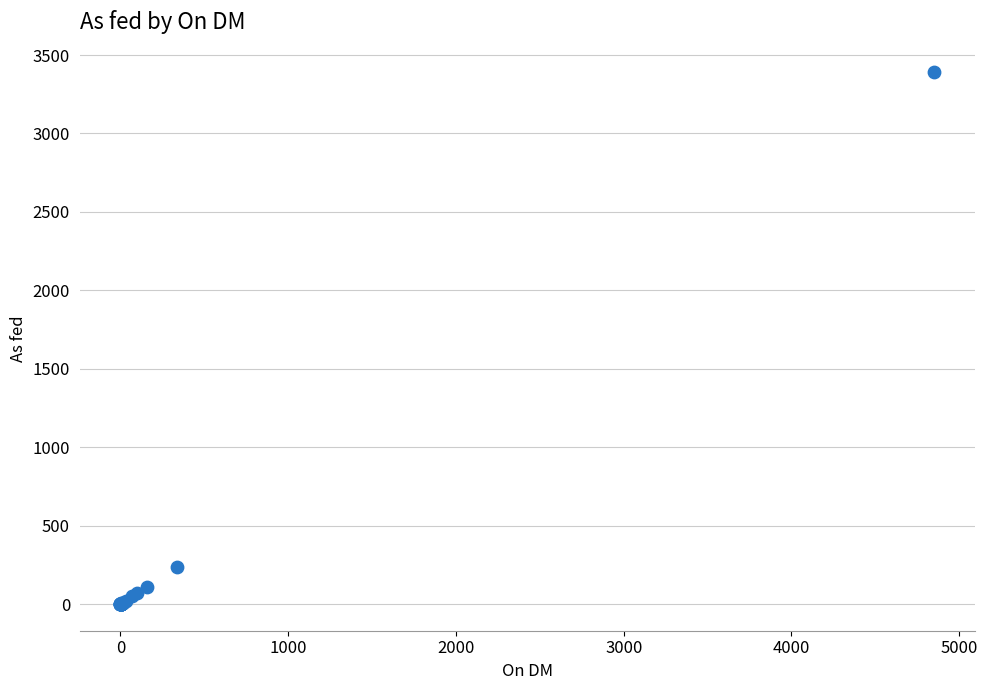

What Y value in the scatter plot is closest to 1695?

236.0